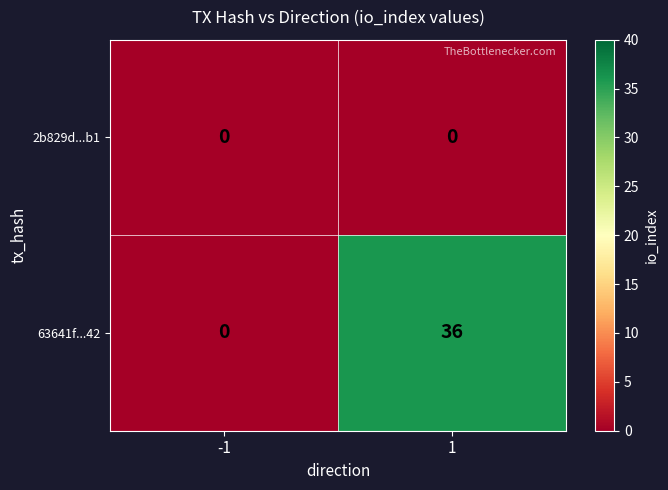

List the series in order of their overall mean, highest first.

63641f...42, 2b829d...b1